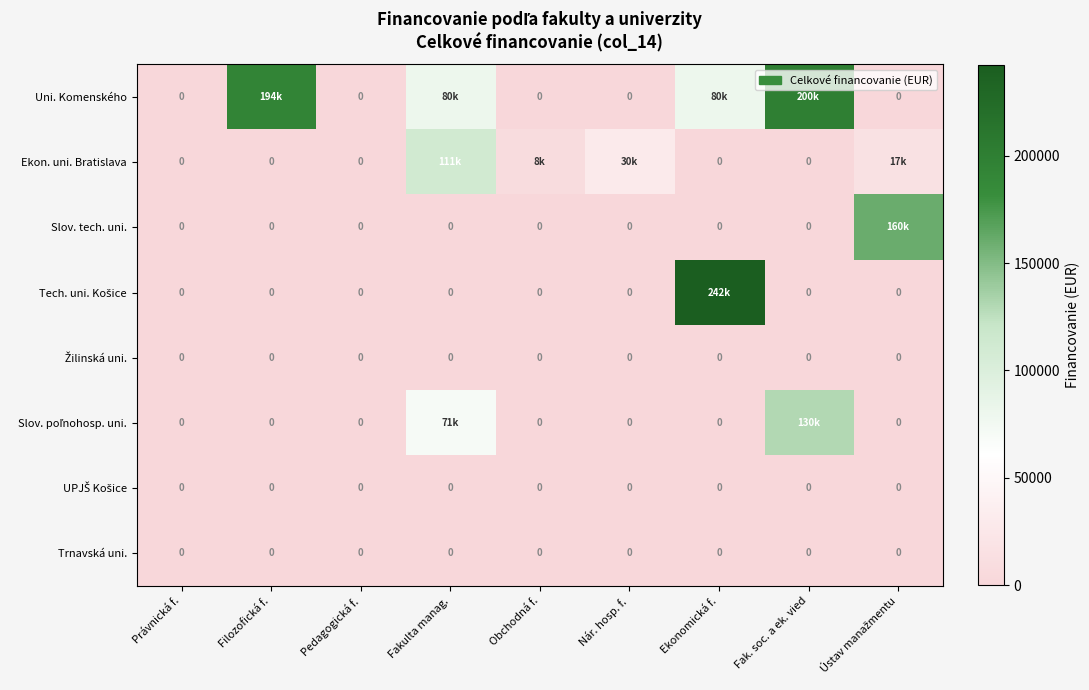

At which label is Slov. tech. uni. closest to 80138?

Právnická f.